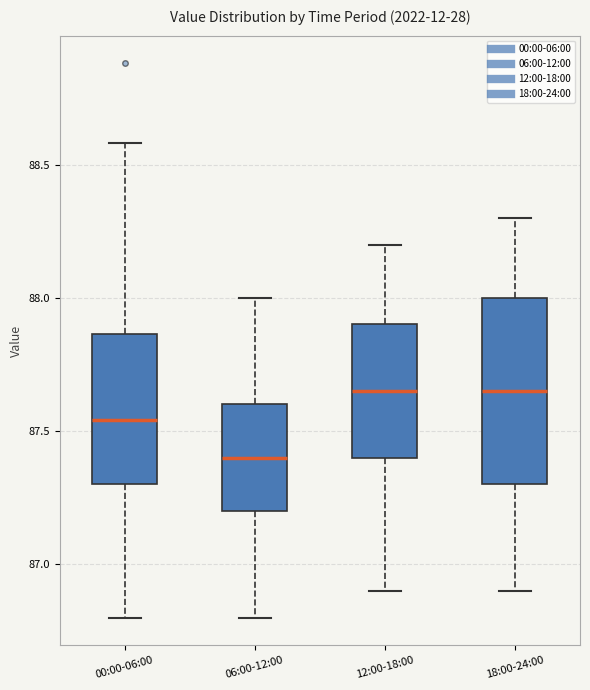

Reading left to right, transcribe this box plot: for each box, give where its median line is, the range the box spans, and where its two whiskers end, as read against the y-axis. The values are not printed on the chart, so give them approximately, as read against the axis.

00:00-06:00: median 87.55, box 87.30 to 87.85, whiskers 86.80 to 88.60
06:00-12:00: median 87.40, box 87.20 to 87.60, whiskers 86.80 to 88.00
12:00-18:00: median 87.65, box 87.40 to 87.90, whiskers 86.90 to 88.20
18:00-24:00: median 87.65, box 87.30 to 88.00, whiskers 86.90 to 88.30